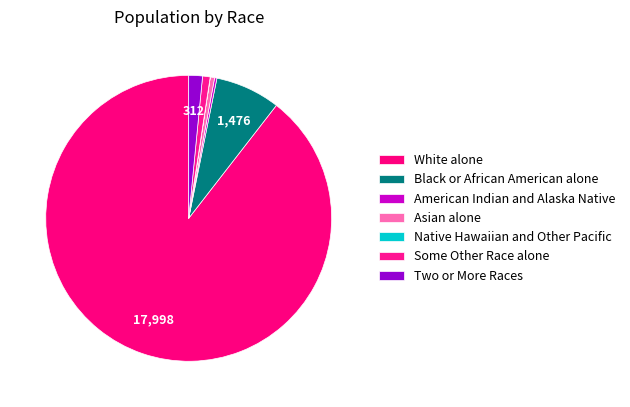

What is the largest slice in the pie chart?

White alone